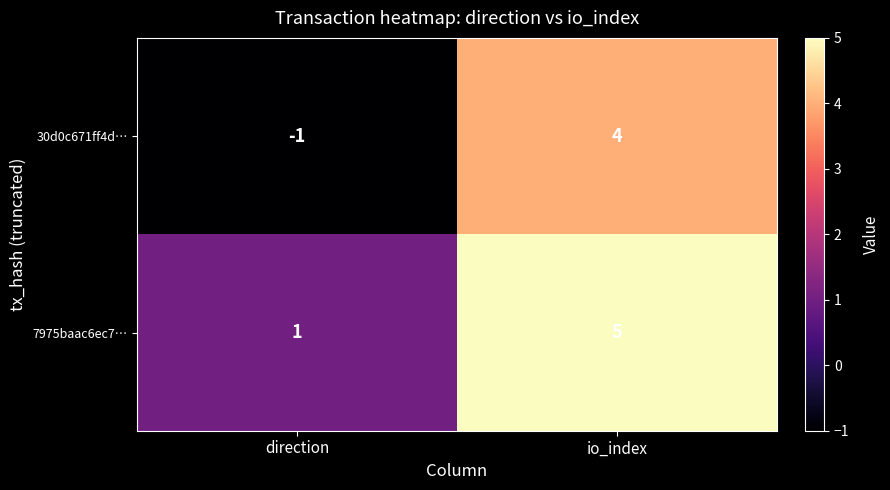

How many values in 30d0c671ff4d… are below zero?

1